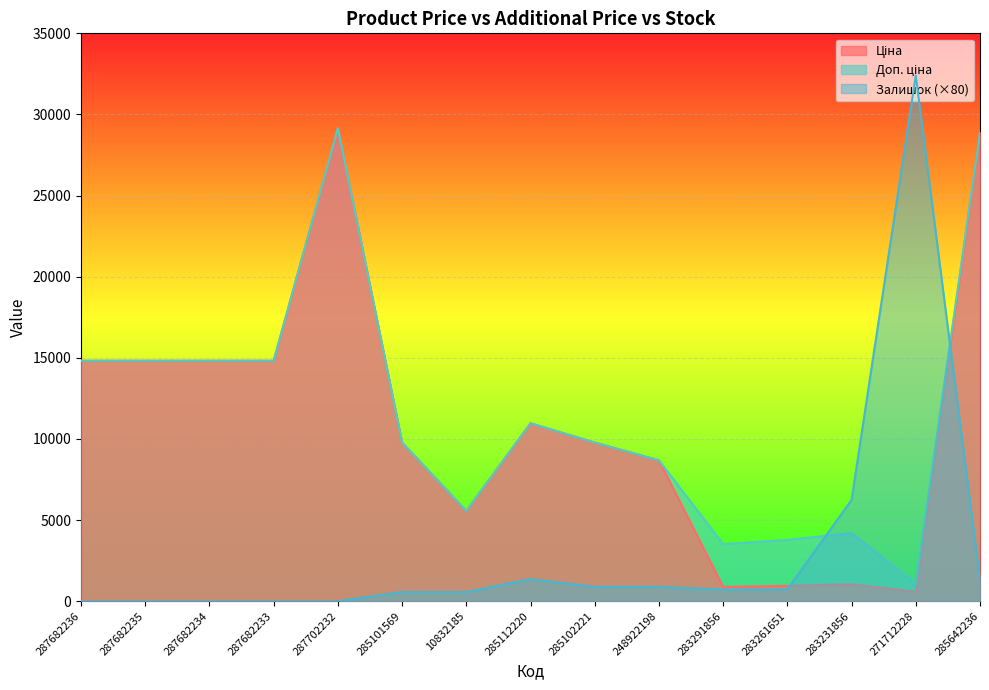

The value of Ціна at 283231856 is 358.0. True or false?

False